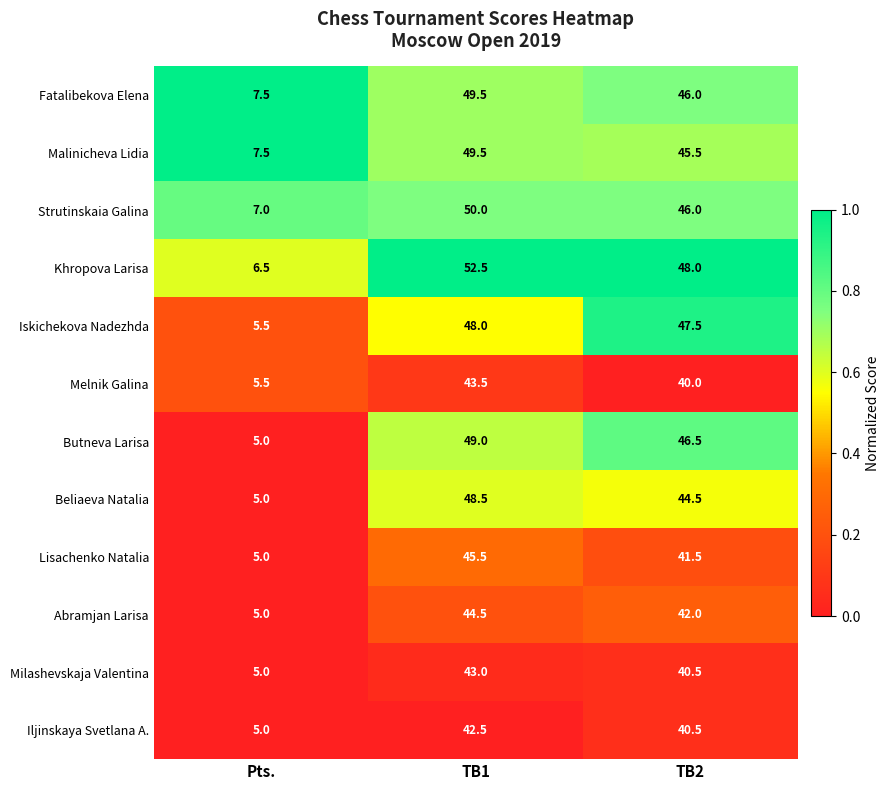

Rank the categories by Malinicheva Lidia value from highest to lowest.

TB1, TB2, Pts.